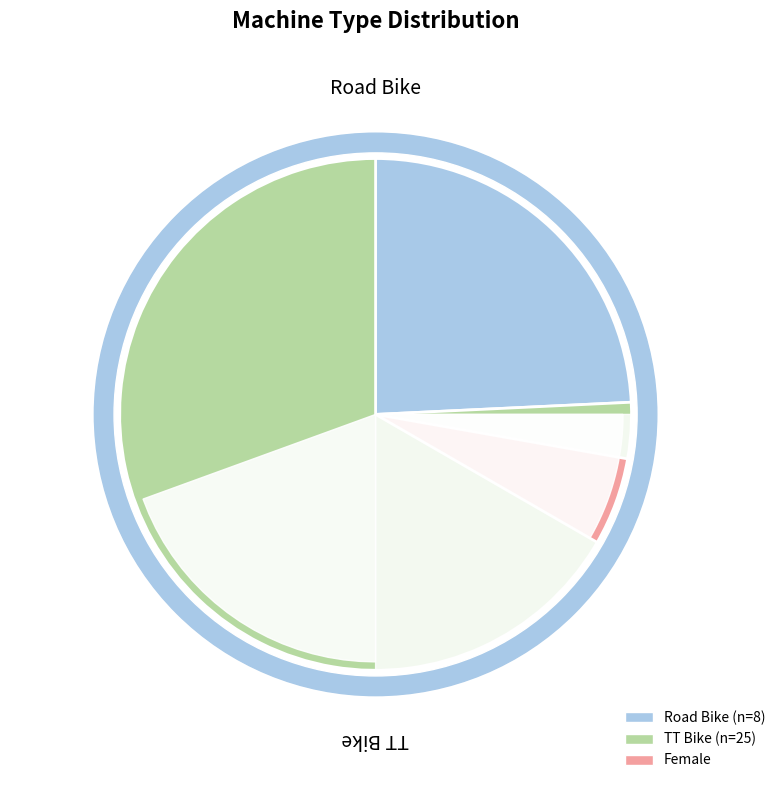

Do Road Bike and TT Bike together represent more than half of the pie?

Yes